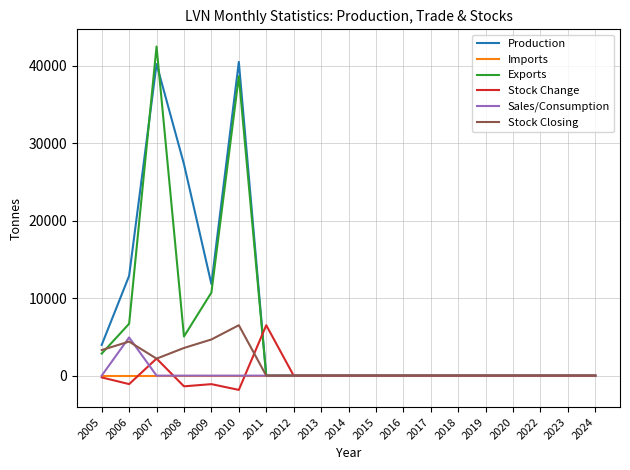

The value of Production at 2018 is 0. True or false?

True